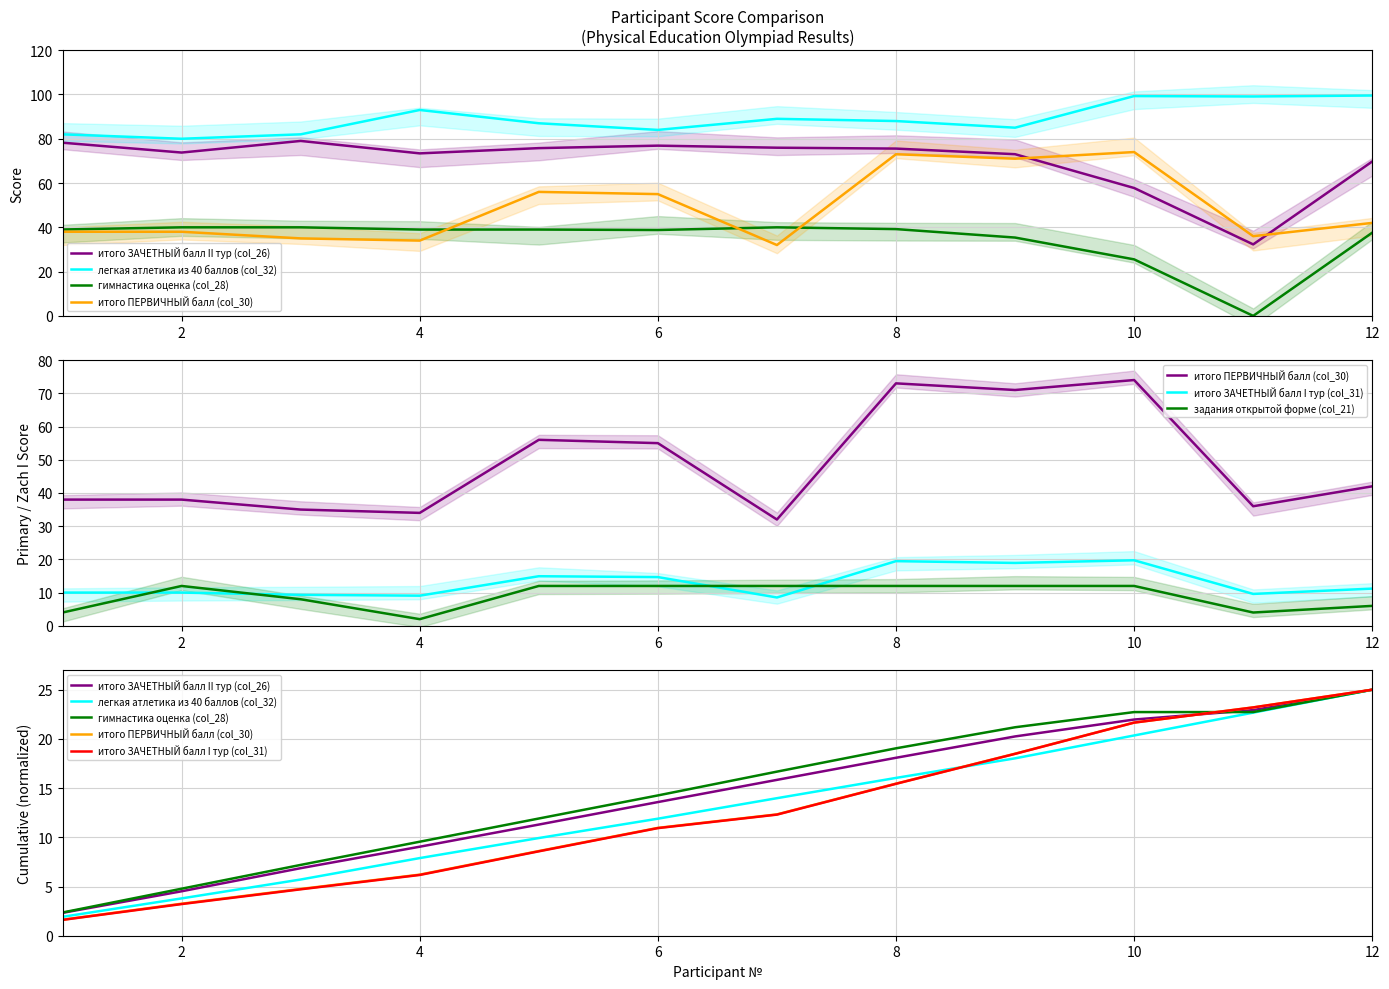

Which has a higher value, 7 or 8?

7